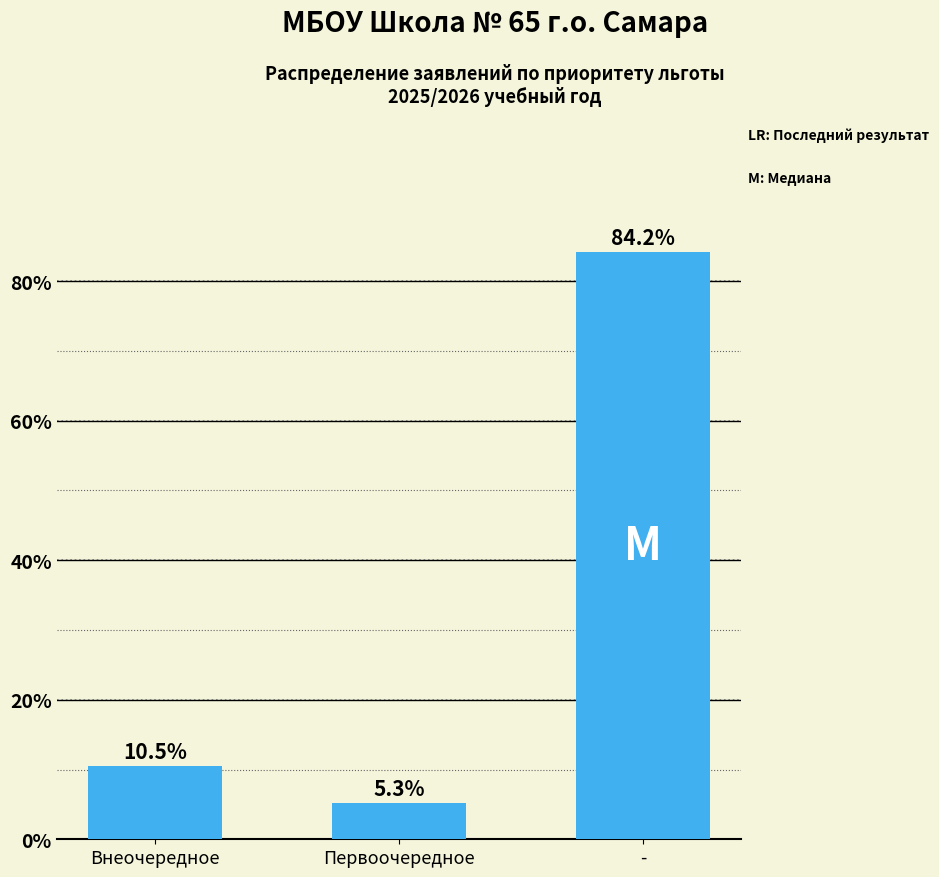

Rank the categories by value from lowest to highest.

Первоочередное, Внеочередное, -